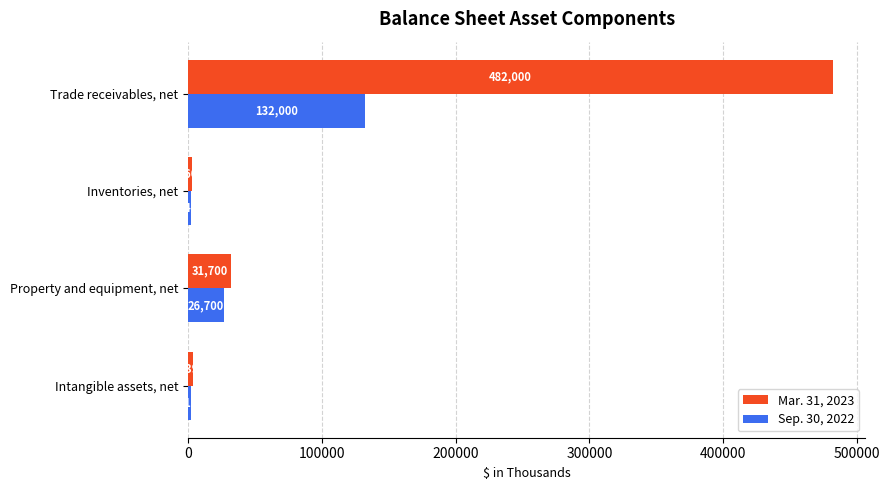

What is the difference between the maximum and second lowest values in the Mar. 31, 2023 series?

478608